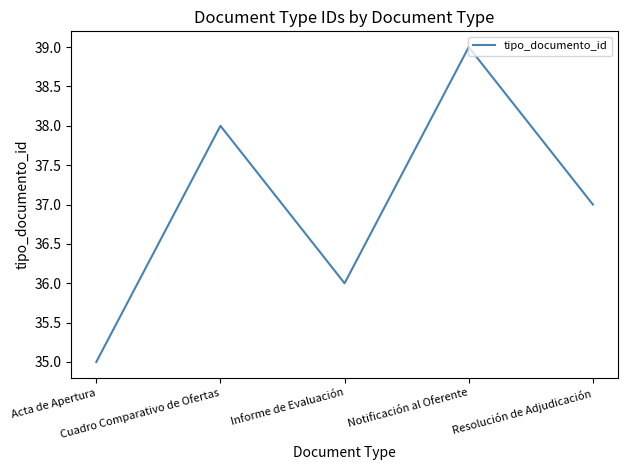

True or false: the data shows 37 at Resolución de Adjudicación.

True